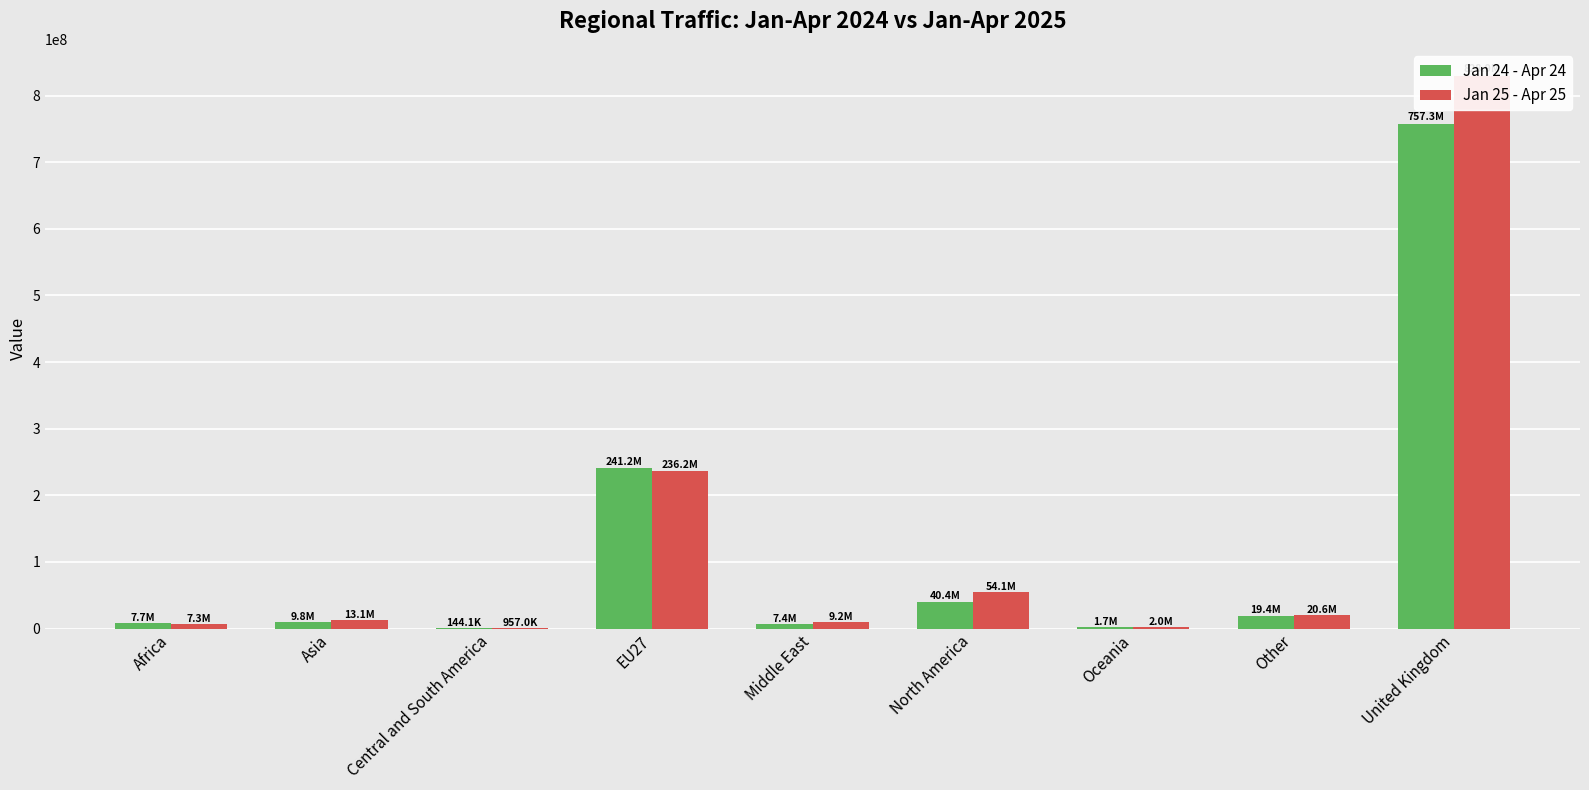

How many bars are there in total?

18